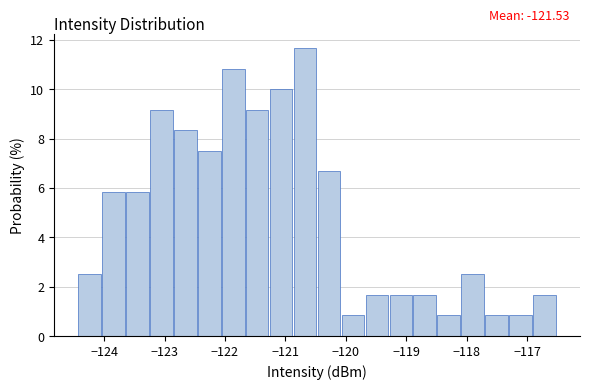

Read against the x-axis, roughly where is the centre of the tallest bar?

-120.7